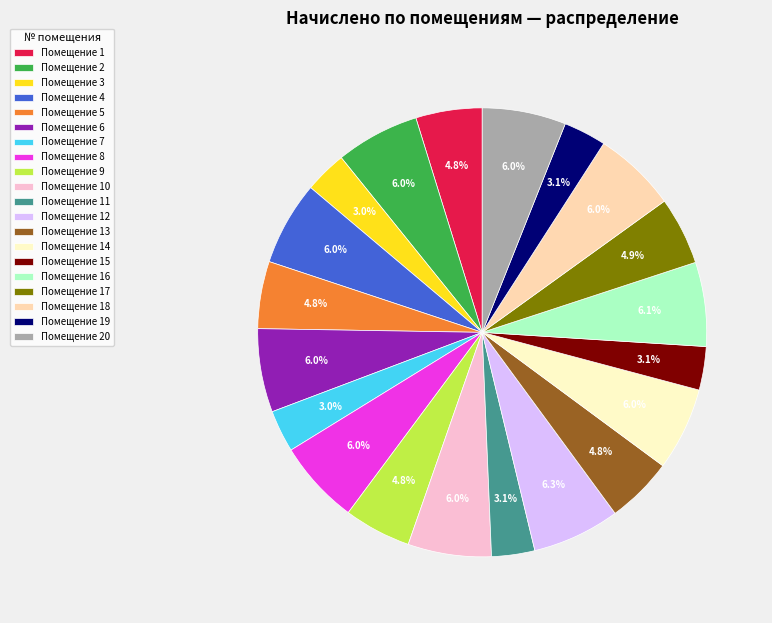

Approximately how many times larger is the value at Помещение 18 compared to Помещение 15?

1.9